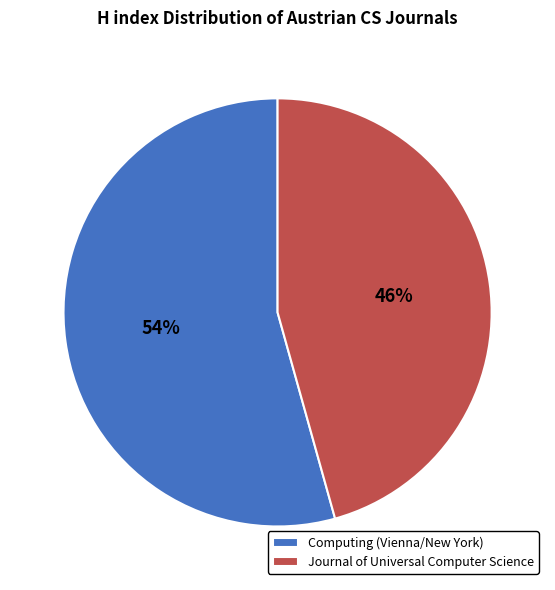

What is the smallest slice in the pie chart?

Journal of Universal Computer Science